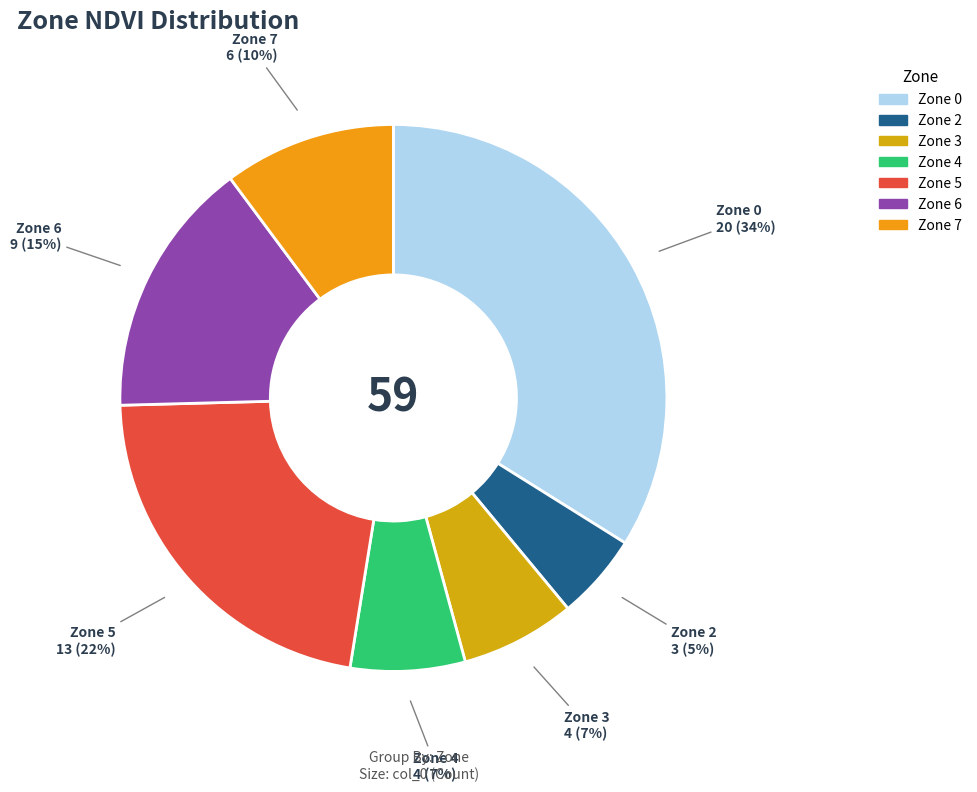

How many segments does this pie chart have?

7